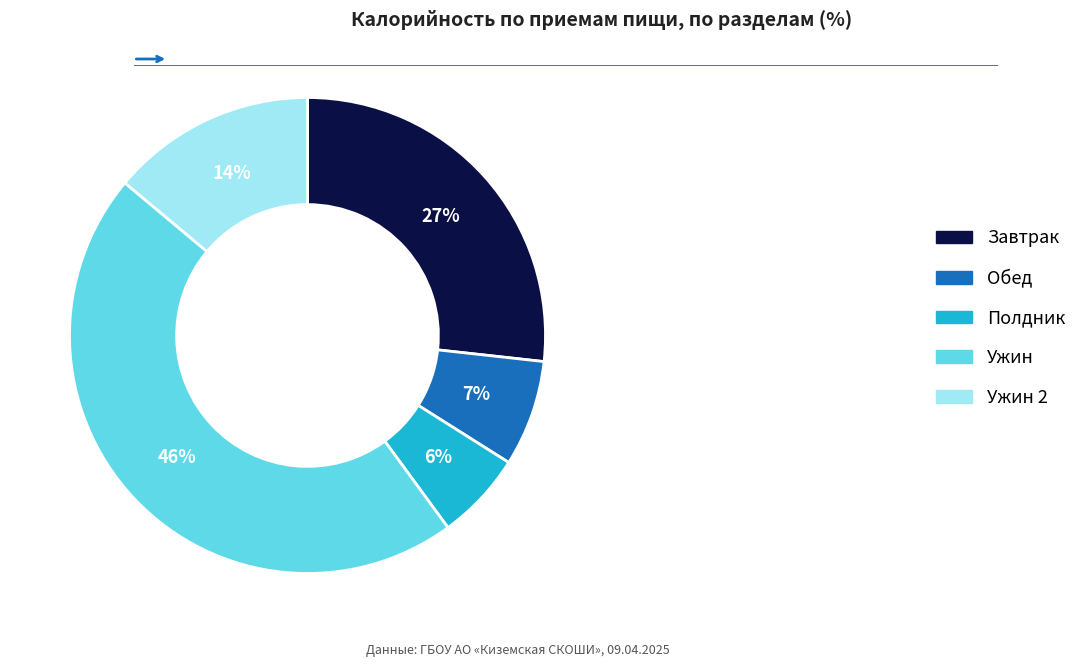

What percentage is the Ужин slice, to the nearest percent?

46%